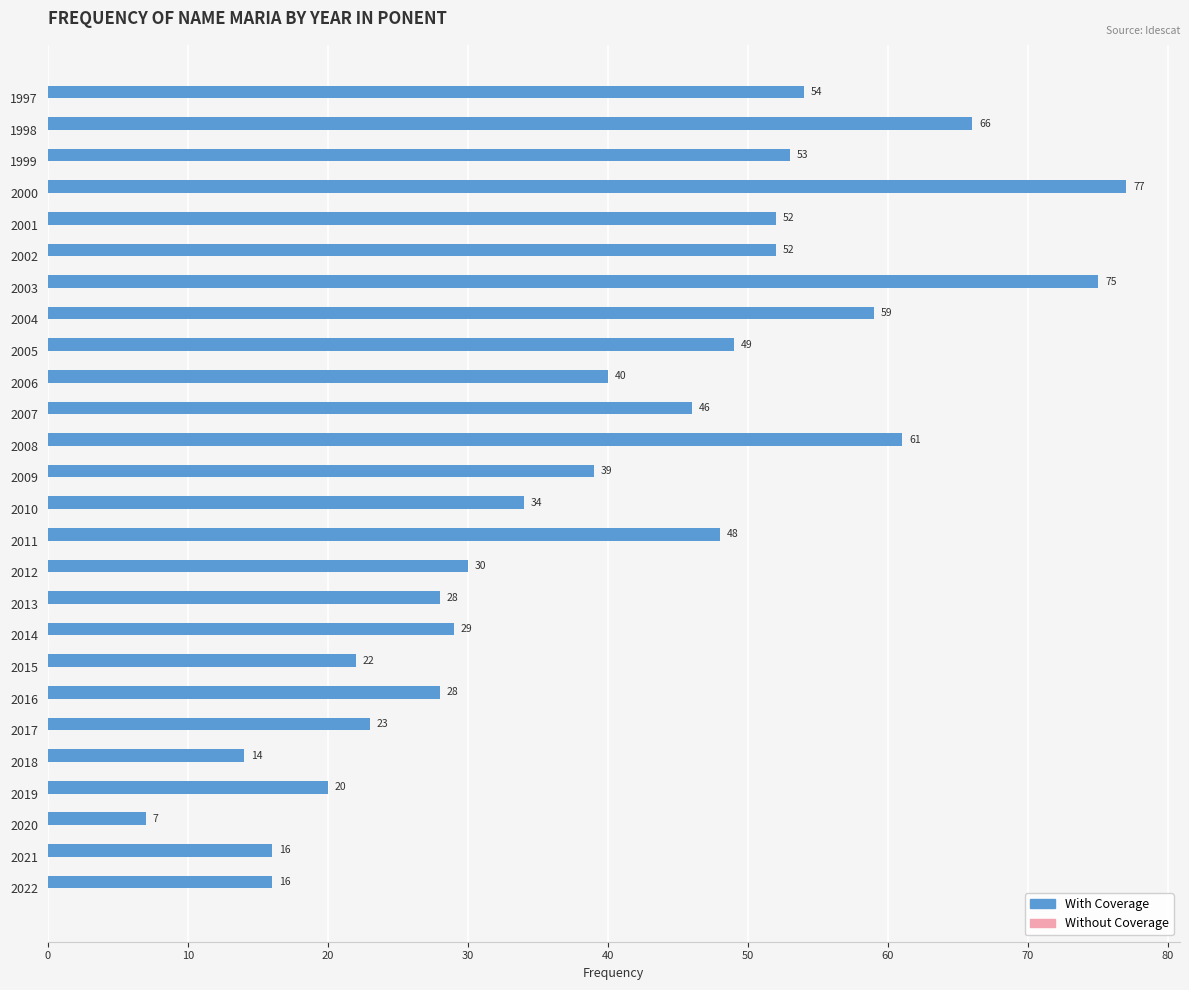

The value at 1998 is 88. True or false?

False